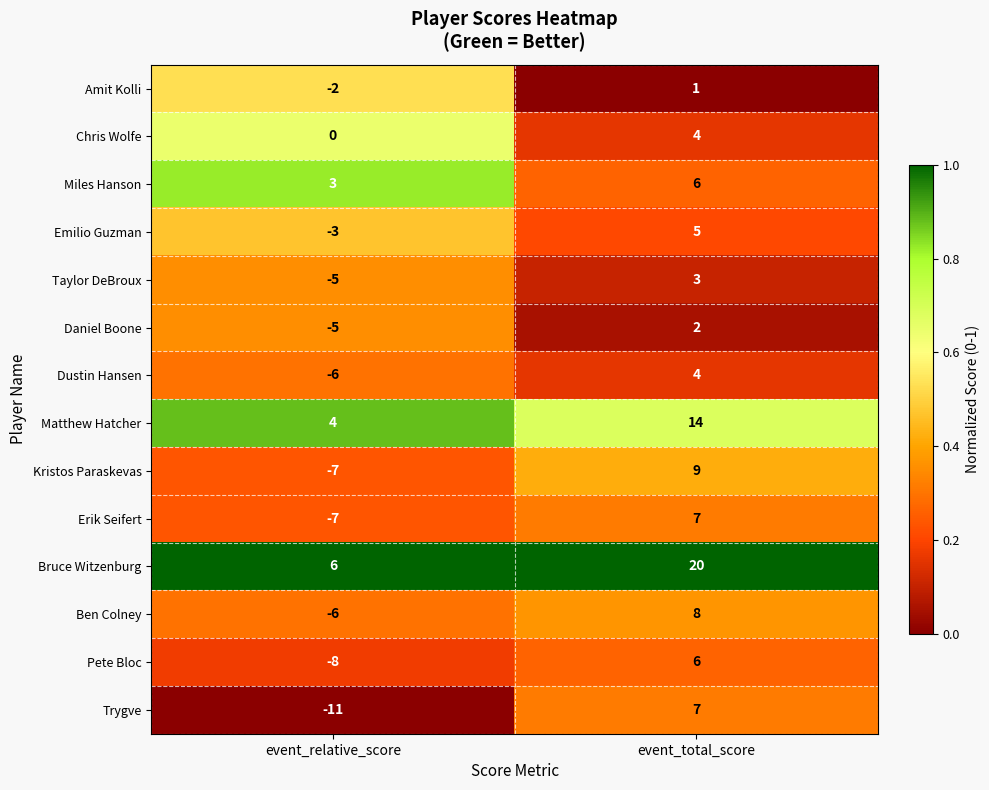

Which series has the largest range (max minus min)?

Trygve